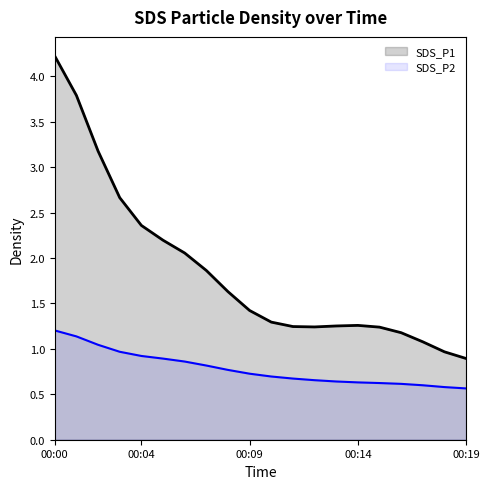

Is the value of SDS_P1 at 00:06 greater than the value of SDS_P2 at 00:19?

Yes